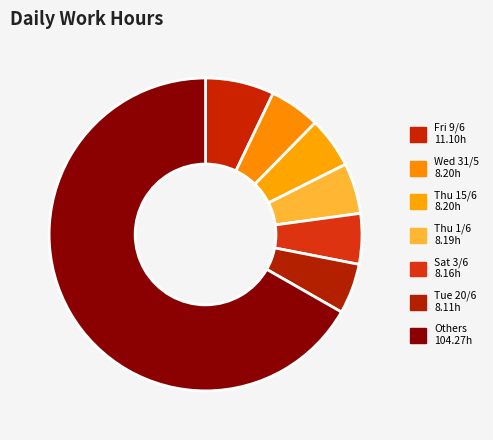

How many segments does this pie chart have?

7